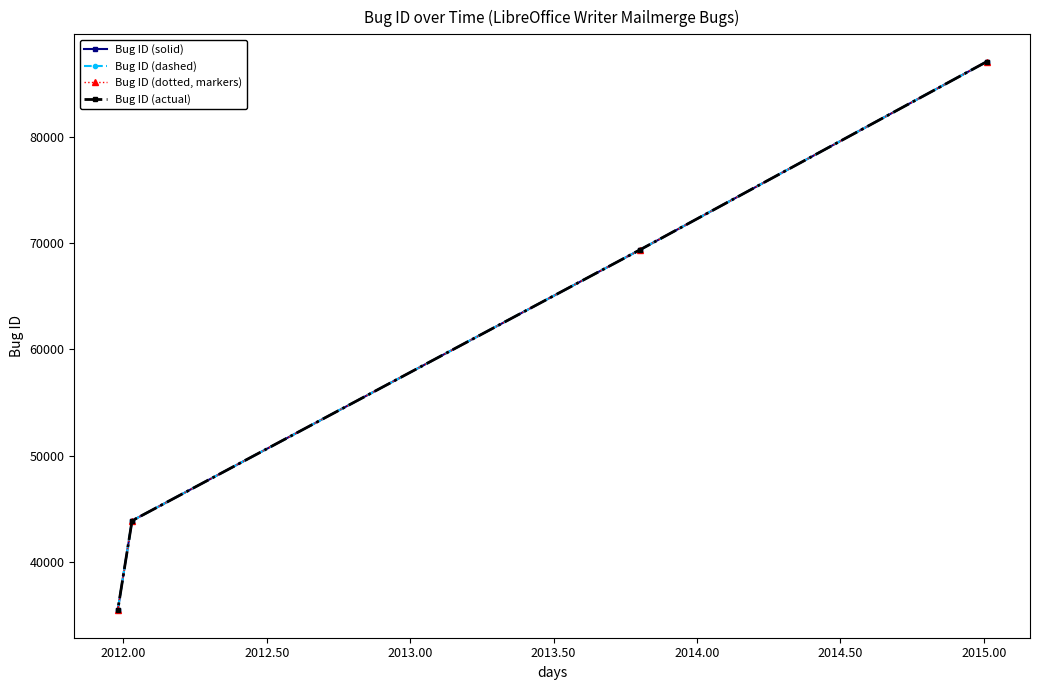

What is the difference between the second highest and second lowest values in the Bug ID (dotted, markers) series?

25470